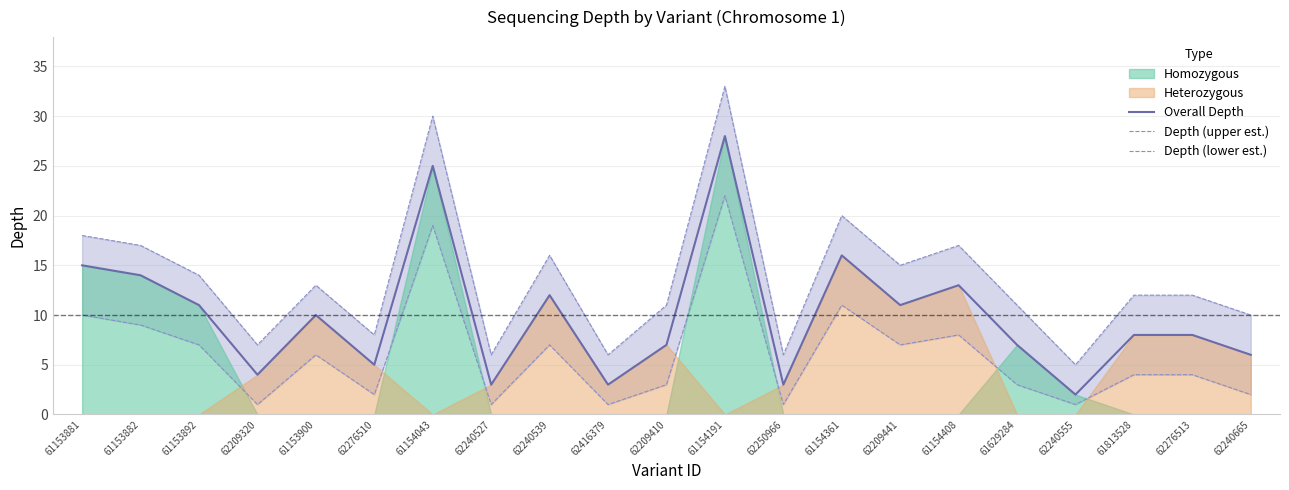

Reading left to right, transcribe all the data shown in this chart.

Overall Depth: 15	14	11	4	10	5	25	3	12	3	7	28	3	16	11	13	7	2	8	8	6
Depth (upper est.): 18	17	14	7	13	8	30	6	16	6	11	33	6	20	15	17	11	5	12	12	10
Depth (lower est.): 10	9	7	1	6	2	19	1	7	1	3	22	1	11	7	8	3	1	4	4	2